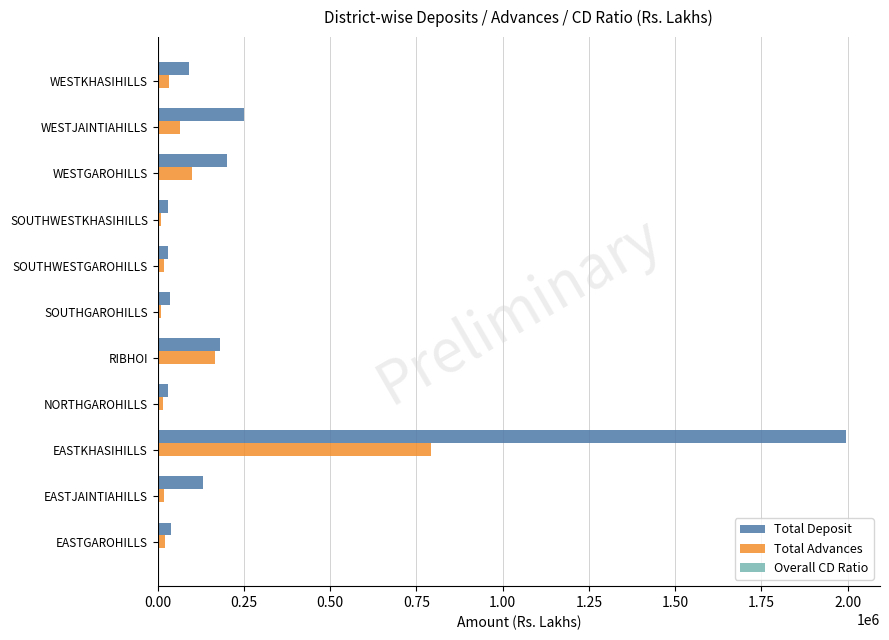

The Total Deposit series shows 131045.2 at EASTJAINTIAHILLS. True or false?

True